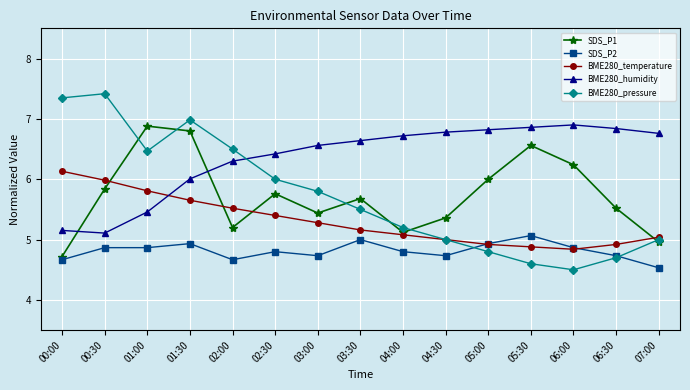

Which category has the highest value in the BME280_humidity series?

06:00